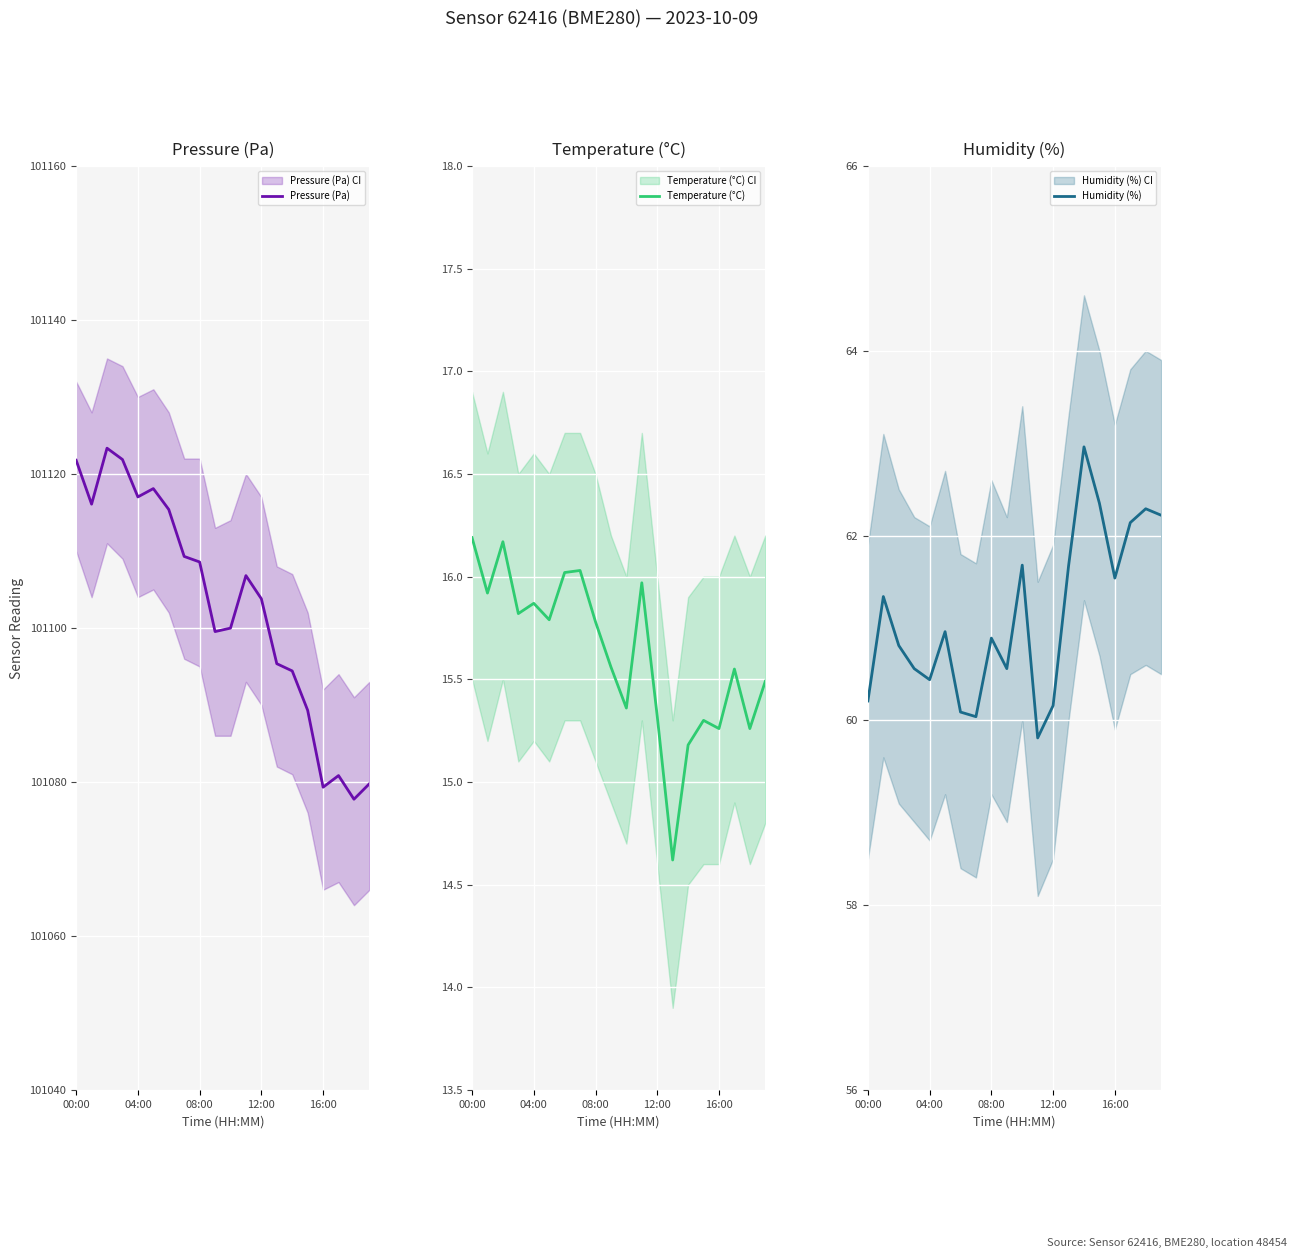

The value of Pressure (Pa) at 08:00 is 58356.0. True or false?

False